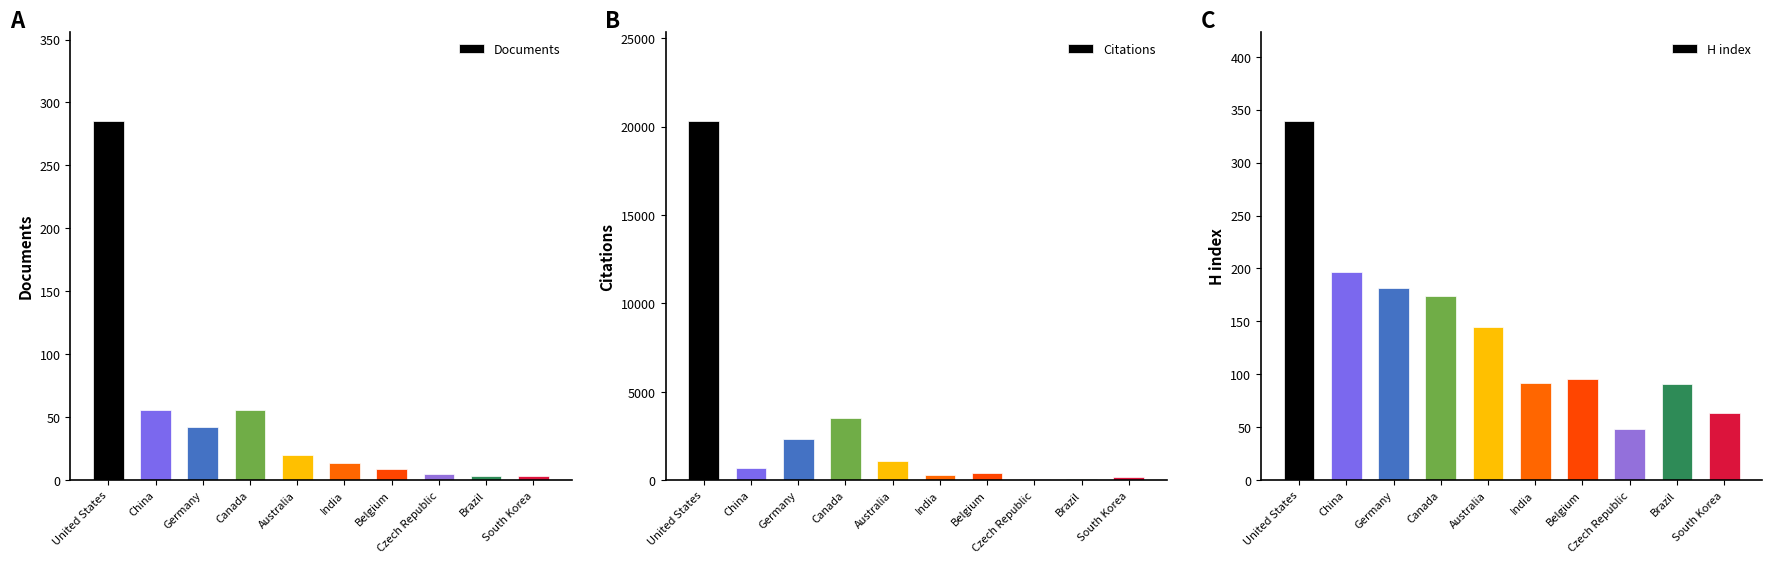

How many values in the Documents series are below 20?

5